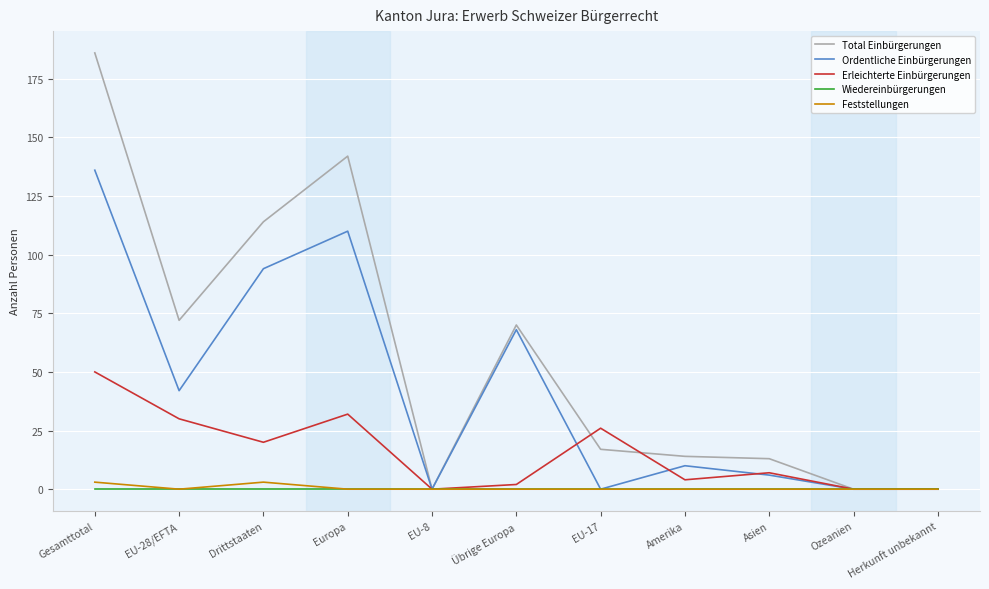

What is the difference between the maximum and minimum values in the Erleichterte Einbürgerungen series?

50